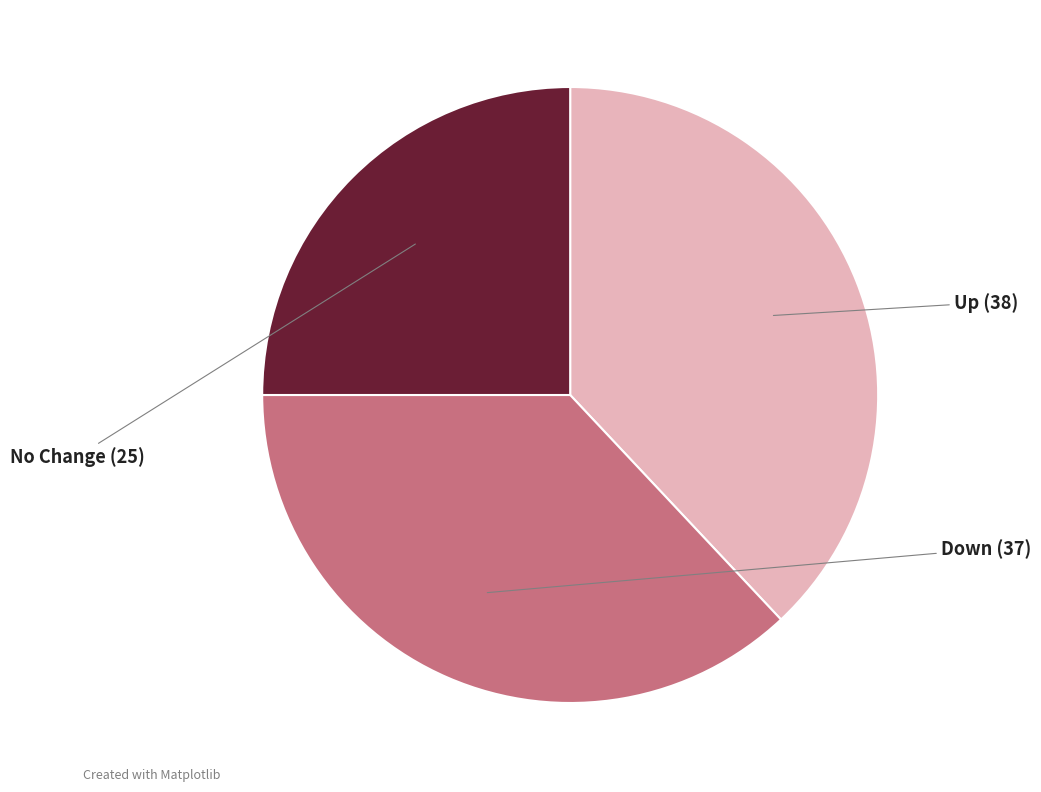

Does any single category account for the majority?

No